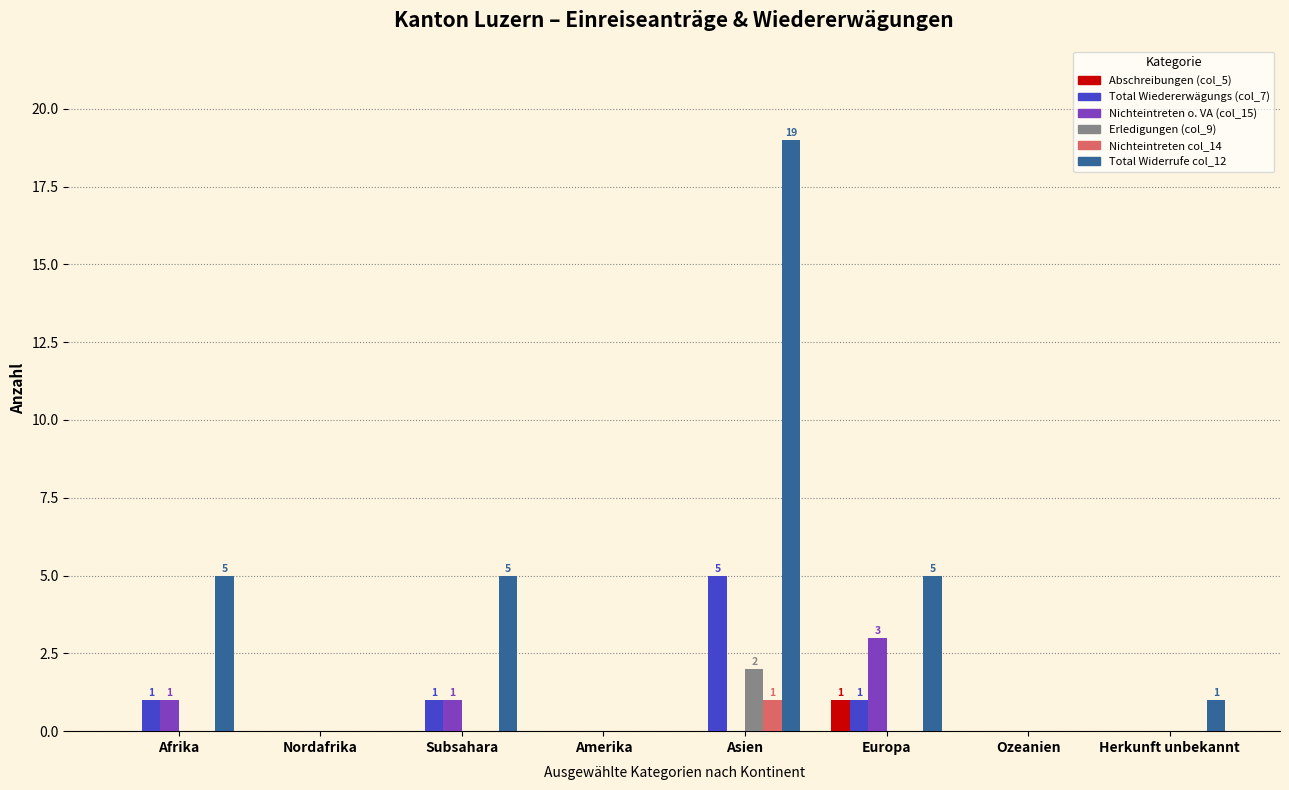

Is it true that Erledigungen (col_9) equals 2 at Asien?

True